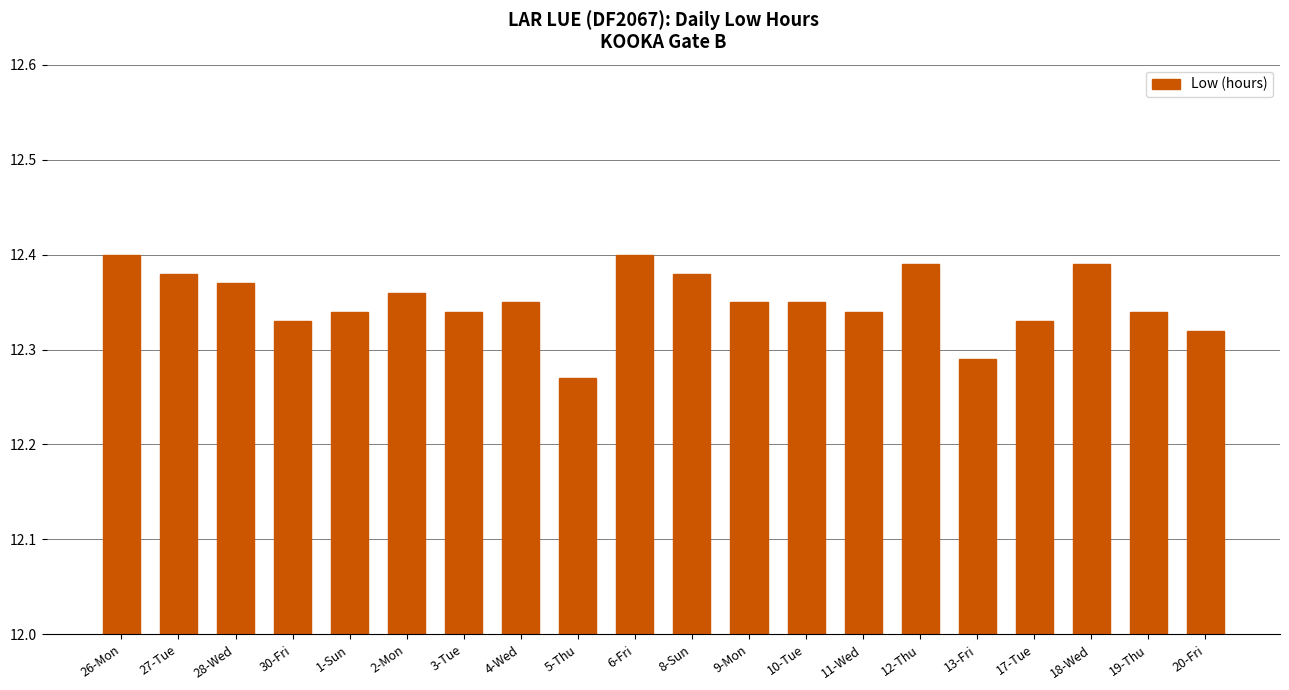

The value at 13-Fri is 16.0. True or false?

False